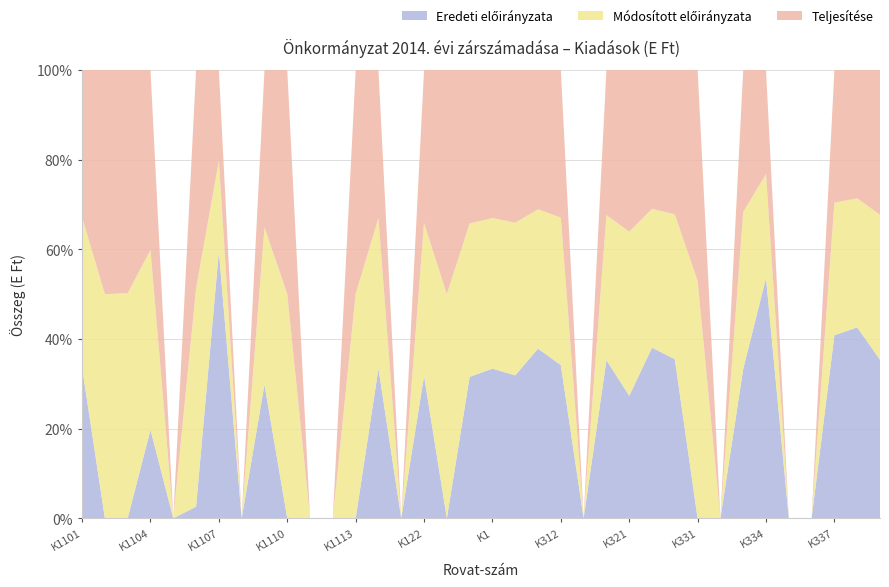

Reading left to right, what are all the values shown in this chart?

Eredeti előirányzata: 37036	0	0	445	0	105	5000	0	165	0	0	0	0	42751	0	600	0	600	43351	10881	855	1815	0	2670	50	220	270	0	0	120	700	0	0	2410	3230	150
Módosított előirányzata: 36903	100	119	906	0	1983	1701	0	194	496	0	0	570	42972	0	645	6	651	43623	11627	702	1749	0	2451	67	179	246	9	0	126	303	0	0	1746	2184	137
Teljesítése: 36175	100	118	905	0	1983	1700	0	194	496	0	0	569	42240	0	645	6	651	42891	11626	702	1748	0	2450	66	179	245	8	0	114	303	0	0	1746	2171	137